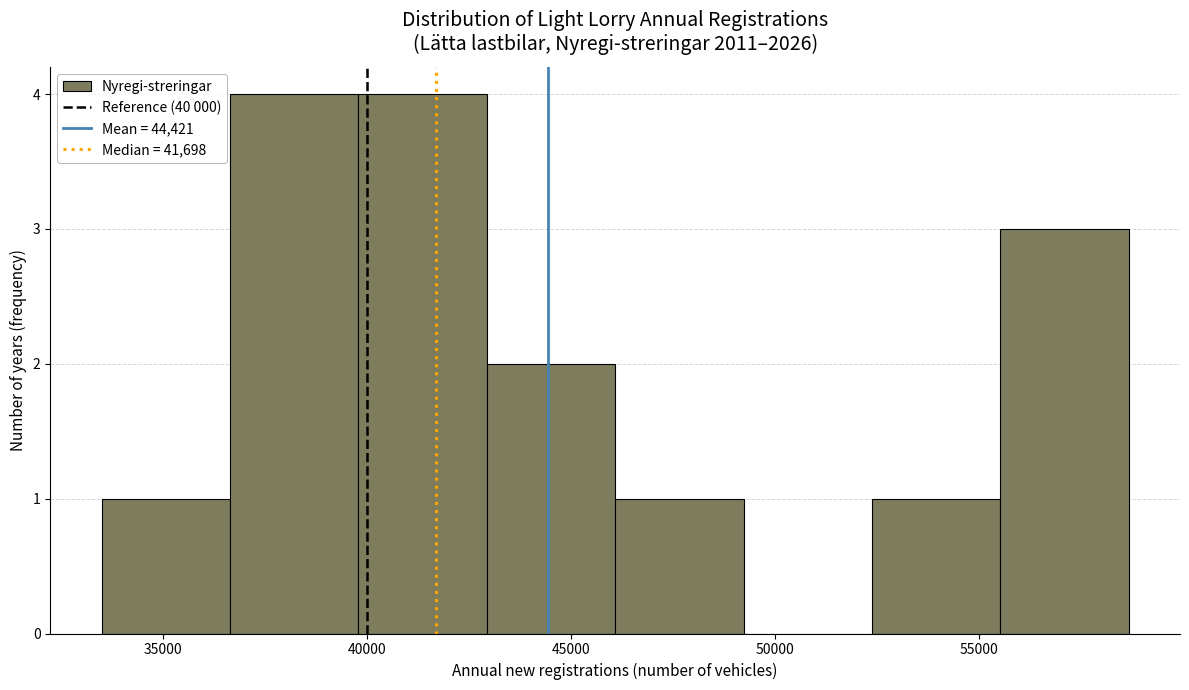

Reading left to right, list every bar in this chart as the range it spans on the x-axis followed by its height. Neither the bar edges nor the heights are printed on the chart, so give them approximately, as read against the axes.

33500 to 36500: 1
36500 to 40000: 4
40000 to 43000: 4
43000 to 46000: 2
46000 to 49000: 1
49000 to 52500: 0
52500 to 55500: 1
55500 to 58500: 3